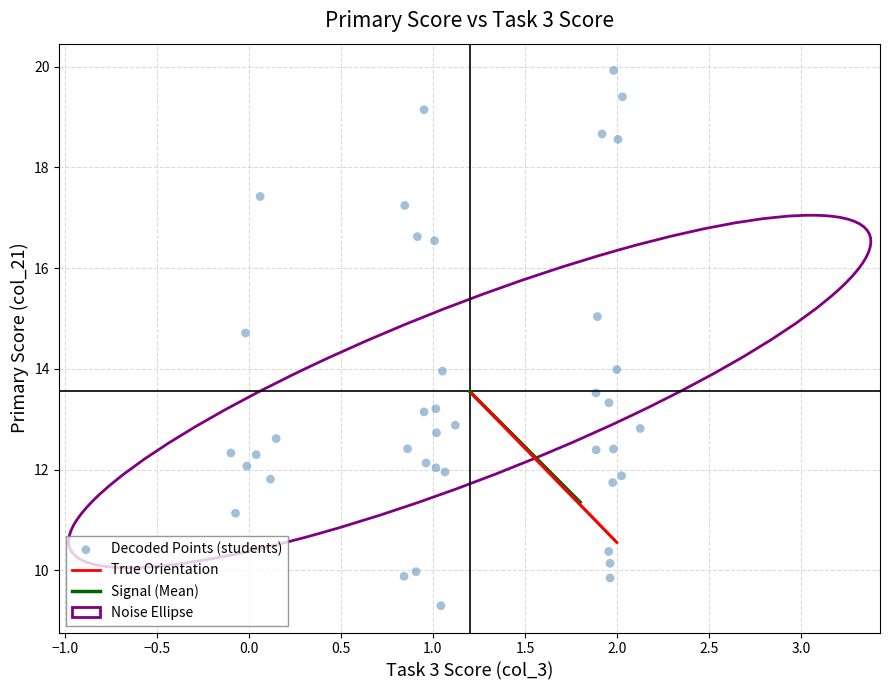

What is the range of Y values (max minus min)?

10.6